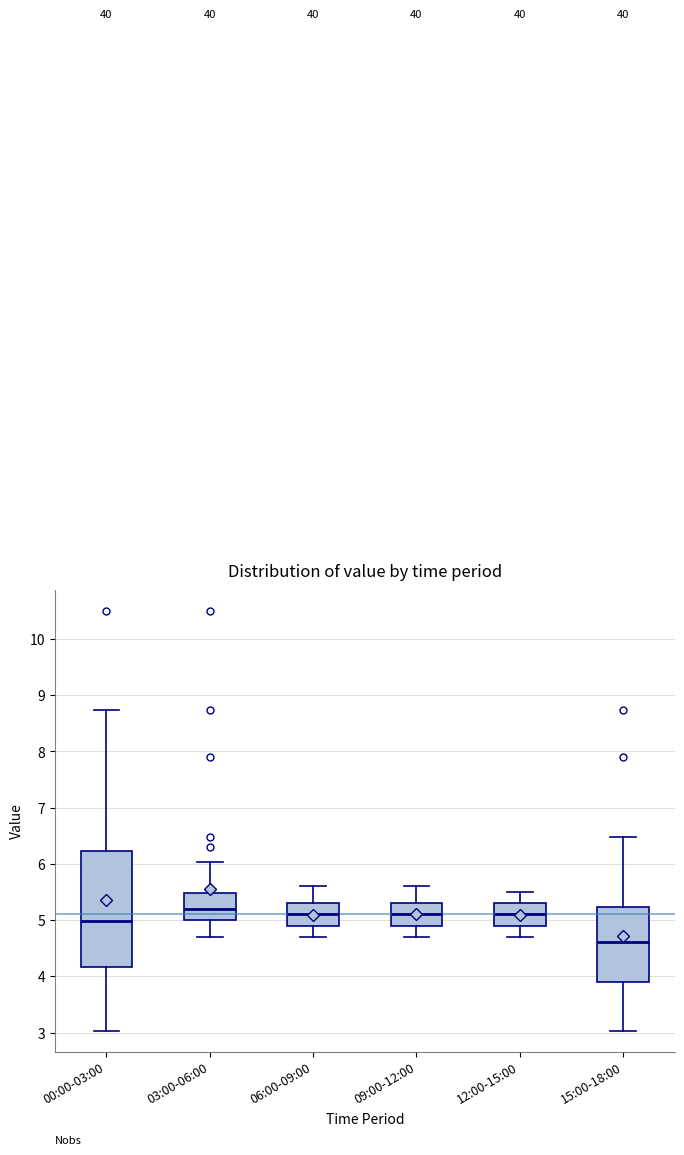

Reading left to right, transcribe this box plot: for each box, give where its median line is, the range the box spans, and where its two whiskers end, as read against the y-axis. The values are not printed on the chart, so give them approximately, as read against the axis.

00:00-03:00: median 5.0, box 4.2 to 6.2, whiskers 3.0 to 8.7
03:00-06:00: median 5.2, box 5.0 to 5.5, whiskers 4.7 to 6.0
06:00-09:00: median 5.1, box 4.9 to 5.3, whiskers 4.7 to 5.6
09:00-12:00: median 5.1, box 4.9 to 5.3, whiskers 4.7 to 5.6
12:00-15:00: median 5.1, box 4.9 to 5.3, whiskers 4.7 to 5.5
15:00-18:00: median 4.6, box 3.9 to 5.2, whiskers 3.0 to 6.5